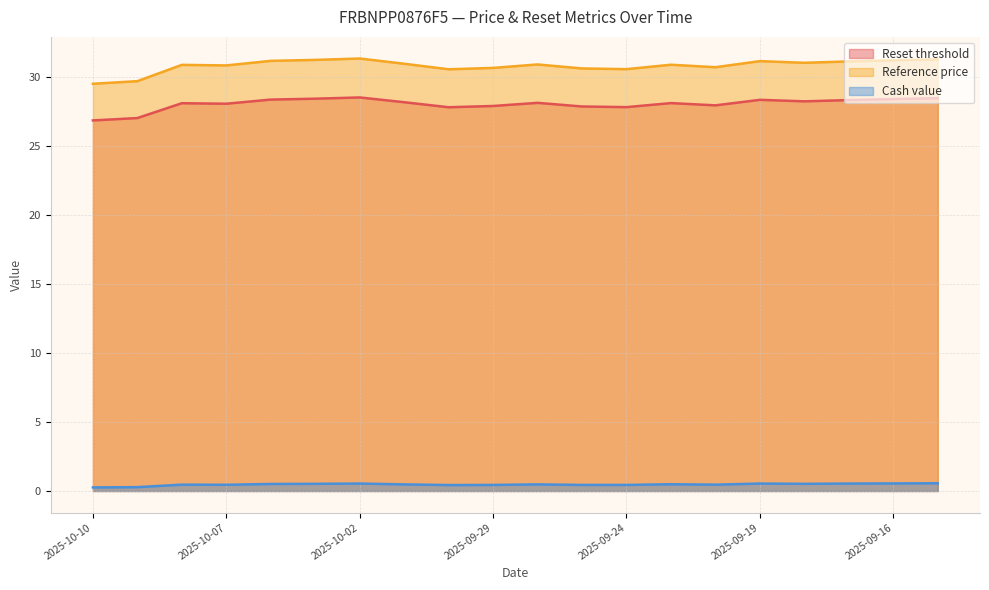

What is the value of the Reset threshold point at the 12th from the left?

27.8